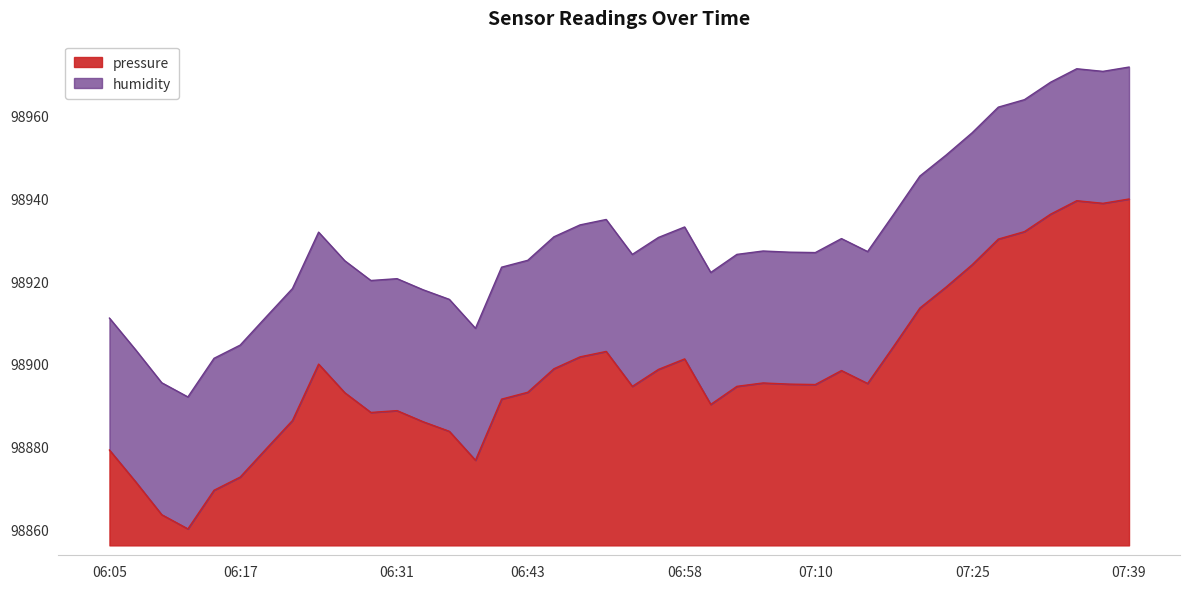

Reading left to right, transcribe all the data shown in this chart.

98879.2	98871.5	98863.6	98860.1	98869.5	98872.7	98879.5	98886.3	98900.0	98893.1	98888.3	98888.7	98886.0	98883.7	98876.7	98891.5	98893.2	98898.8	98901.7	98903.0	98894.6	98898.7	98901.2	98890.2	98894.6	98895.4	98895.1	98895.0	98898.4	98895.3	98904.3	98913.5	98918.6	98924.0	98930.2	98932.0	98936.2	98939.5	98938.8	98939.9